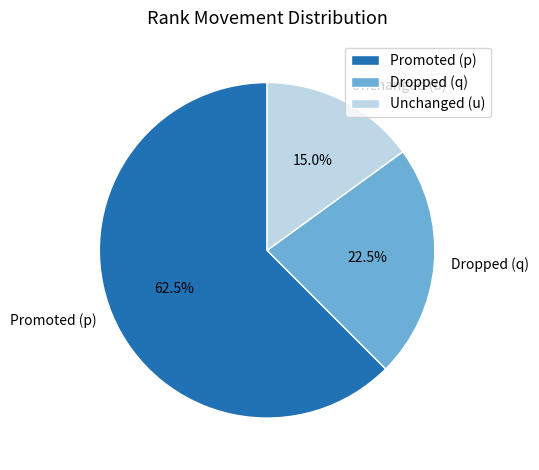

Rank the categories by value from highest to lowest.

Promoted (p), Dropped (q), Unchanged (u)